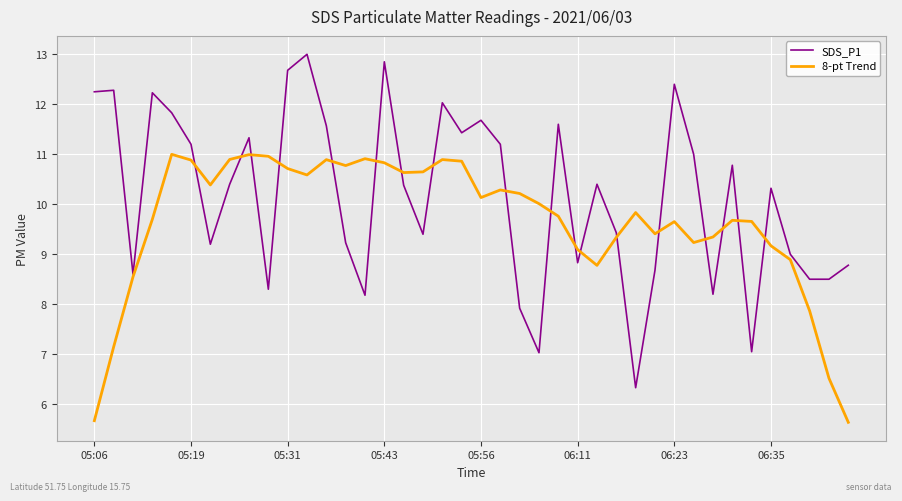

Which series has the largest total across all categories?

SDS_P1